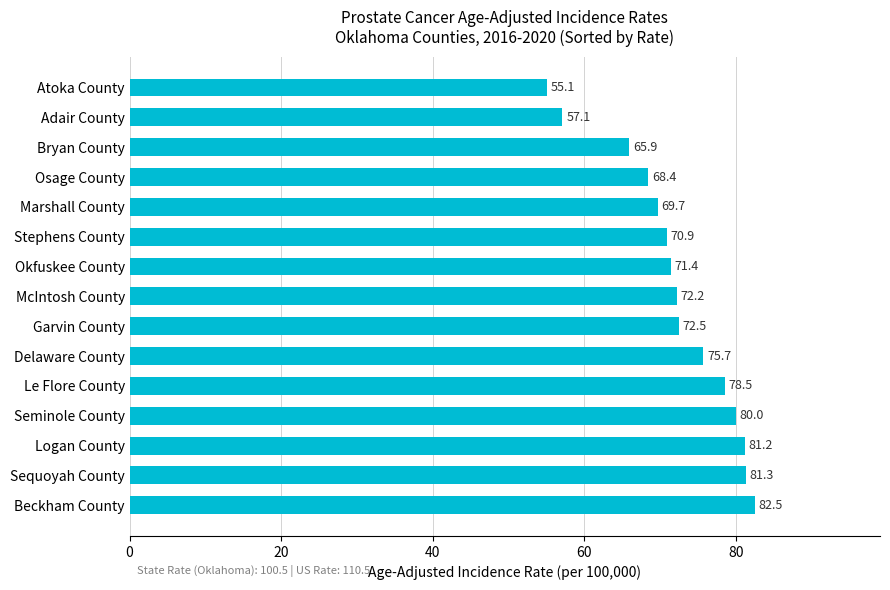

Read the value at McIntosh County.

72.2